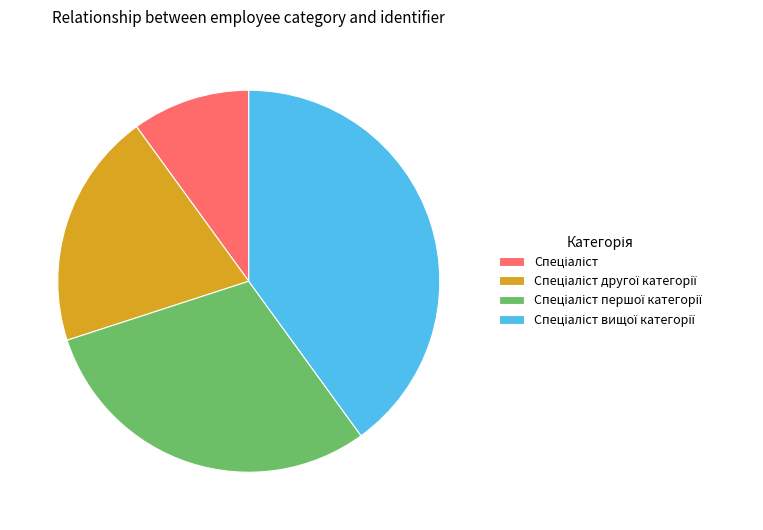

Does any single category account for the majority?

No